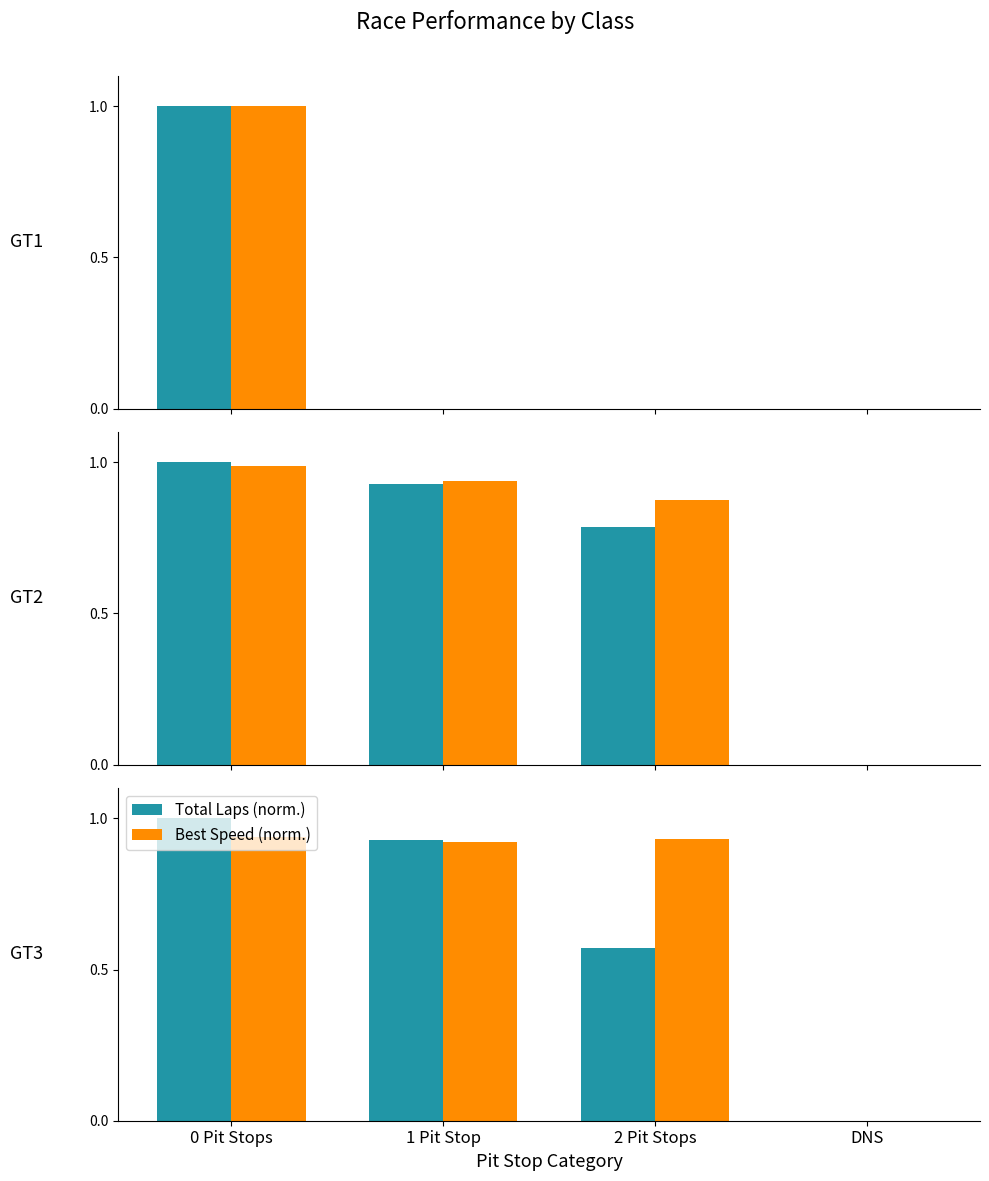

What is the maximum value shown in the chart?

1.0